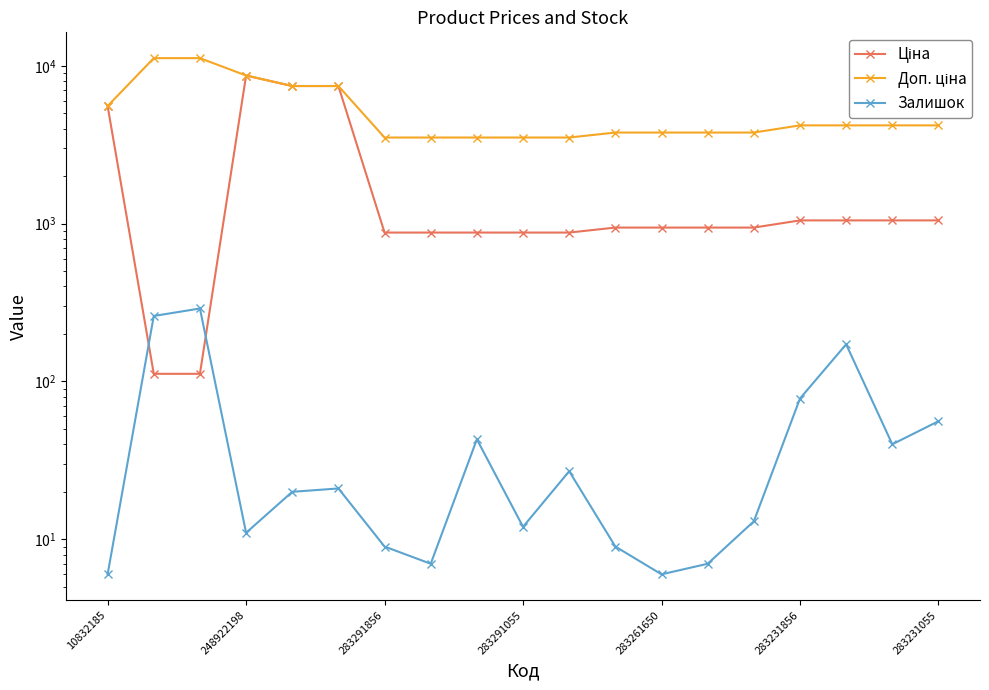

True or false: Залишок has more than 2 points higher than both neighbors.

True